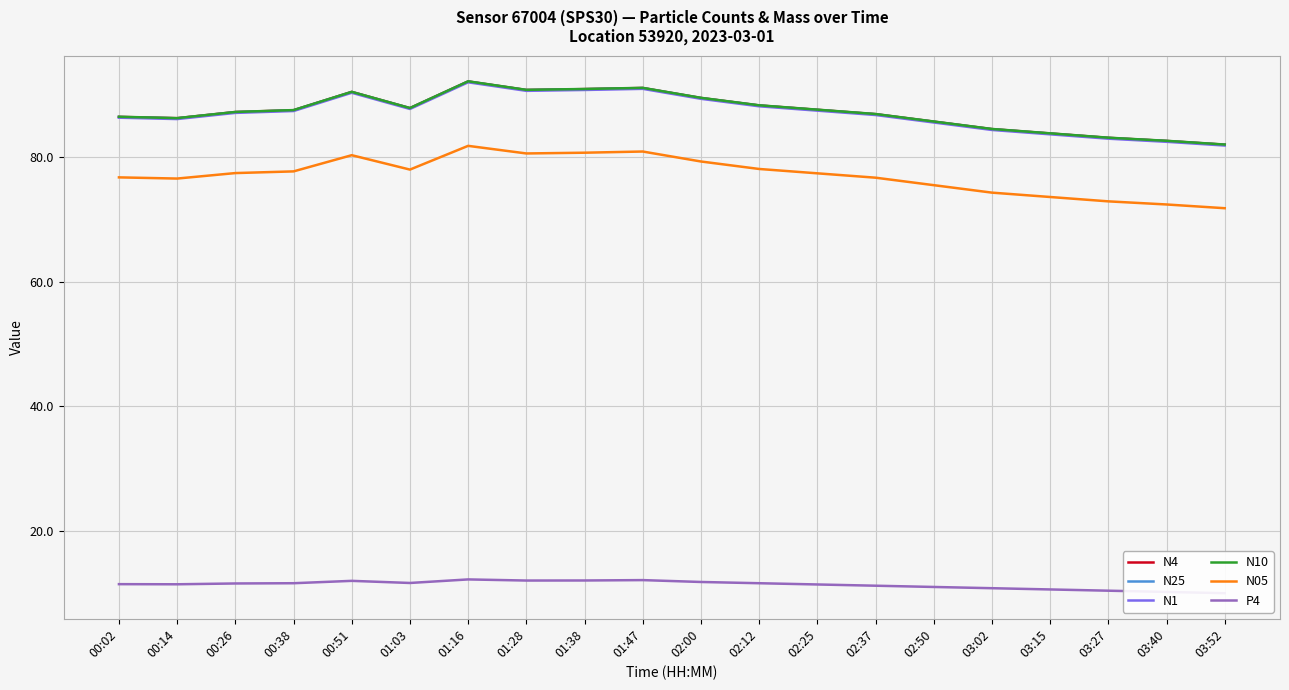

Which series changed the most between 00:51 and 03:27?

N05